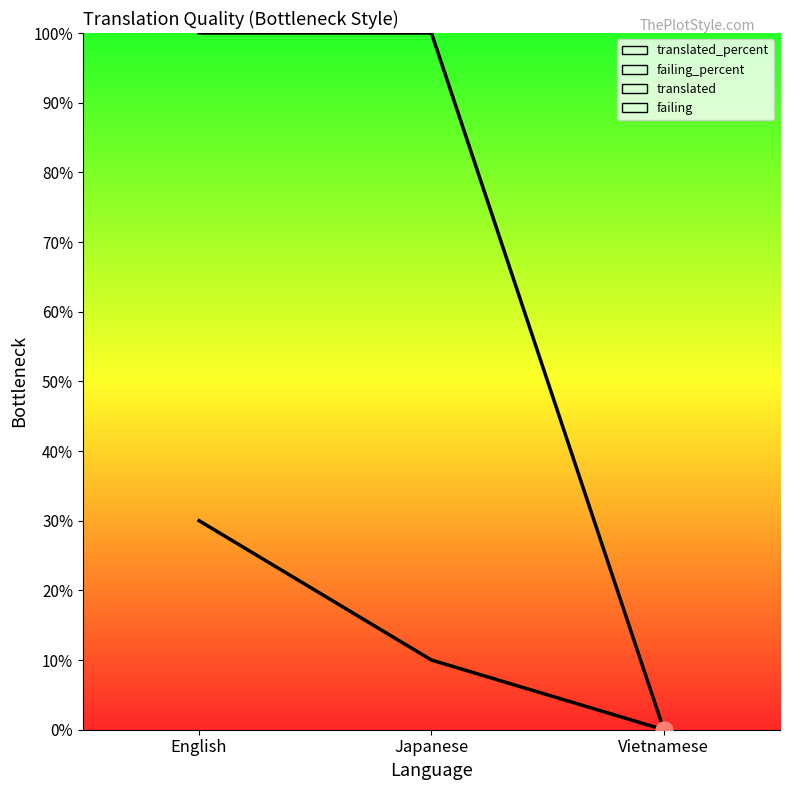

Which series reaches the maximum Y coordinate?

translated